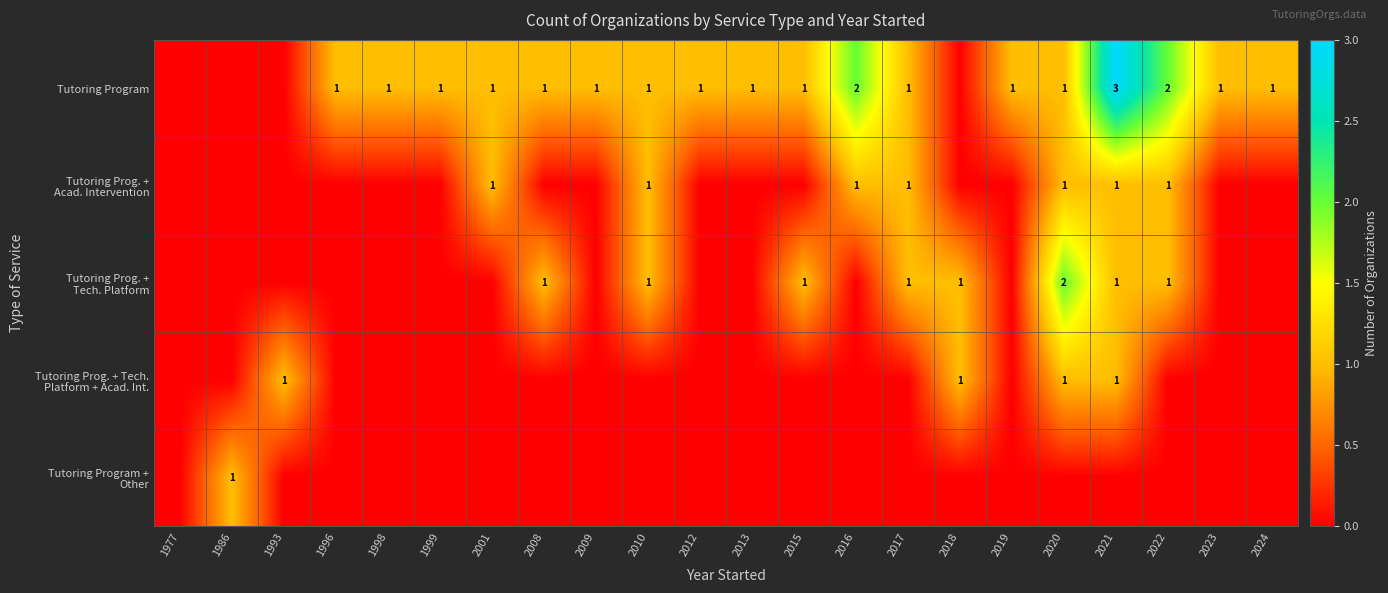

Is it true that Tutoring Prog. + Tech. Platform equals 0 at 1999?

True